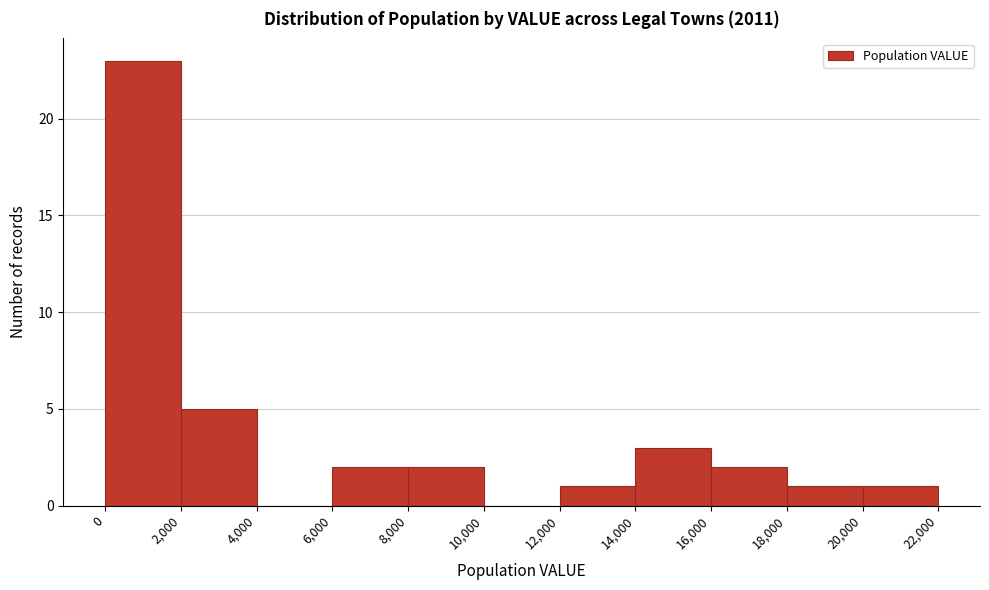

Reading left to right, transcribe this chart: for each bar, give the range it covers on the x-axis and its height. The values are not printed on the chart, so give them approximately, as read against the axis.

0 to 2,000: 23
2,000 to 4,000: 5
4,000 to 6,000: 0
6,000 to 8,000: 2
8,000 to 10,000: 2
10,000 to 12,000: 0
12,000 to 14,000: 1
14,000 to 16,000: 3
16,000 to 18,000: 2
18,000 to 20,000: 1
20,000 to 22,000: 1